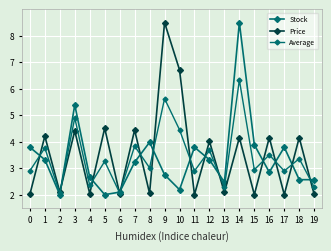

How many data points in Stock are above 3?

10